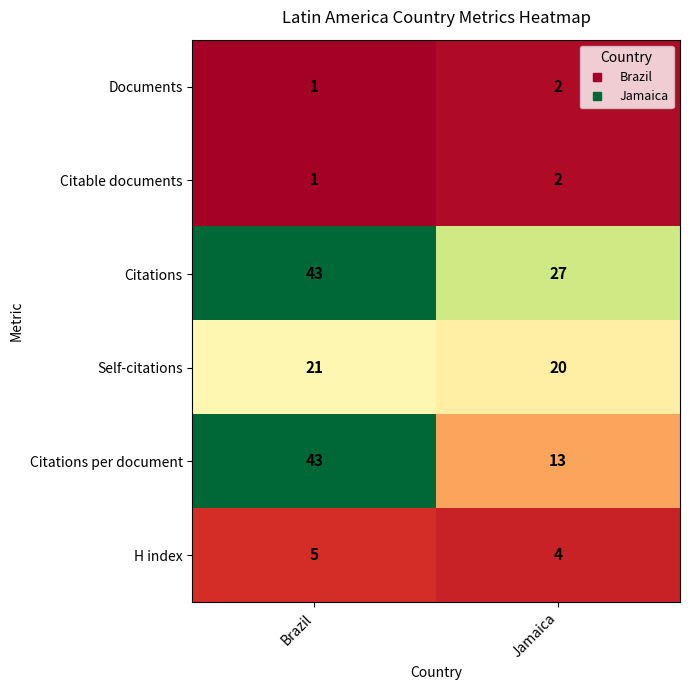

List the labels in order of Citations value, smallest first.

Jamaica, Brazil